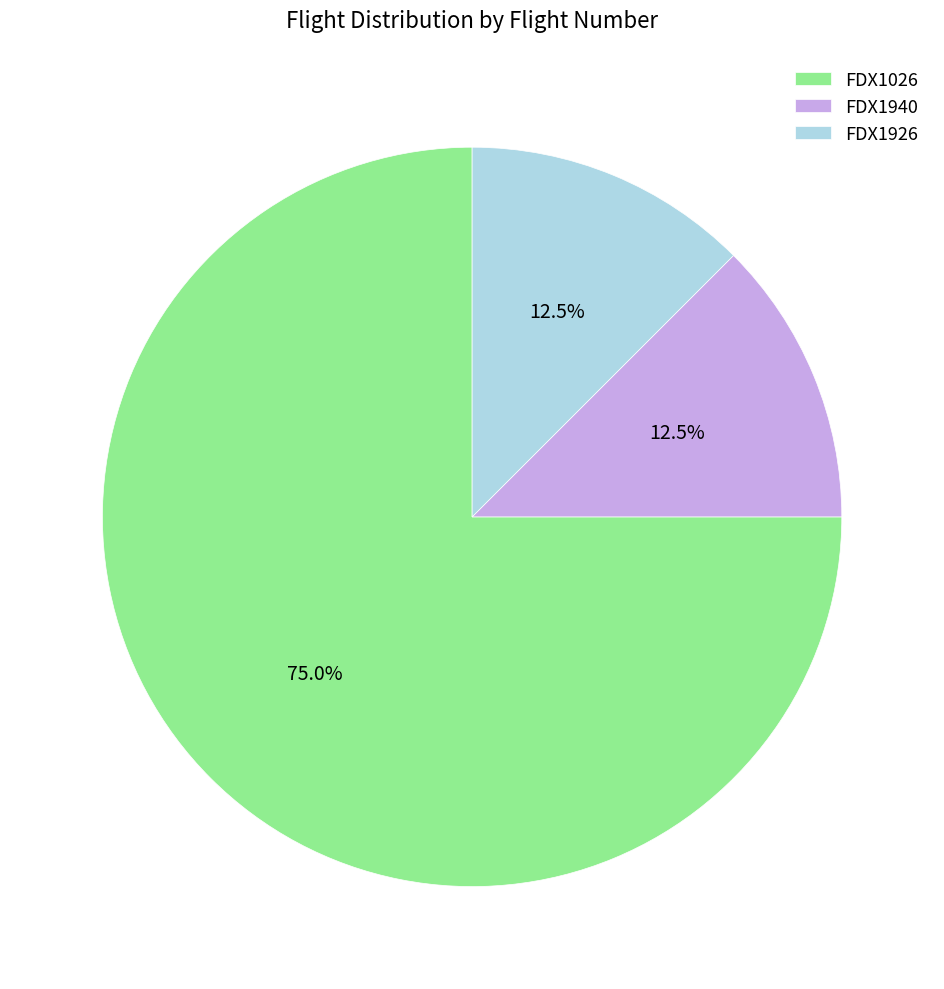

What is the largest slice in the pie chart?

FDX1026